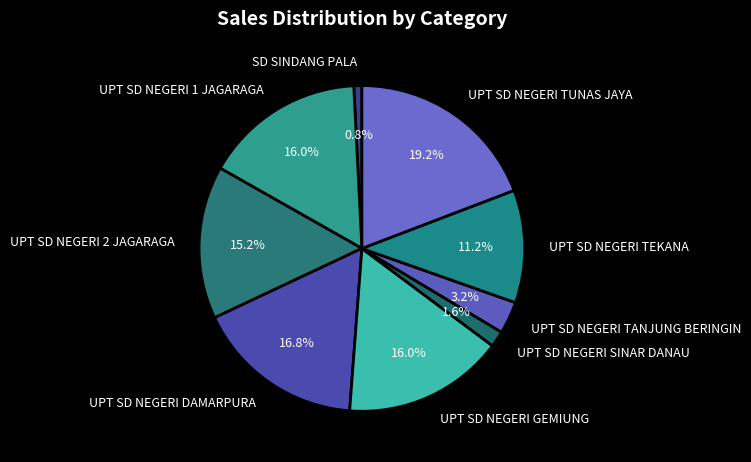

The UPT SD NEGERI TEKANA slice represents 11% of the pie. True or false?

True